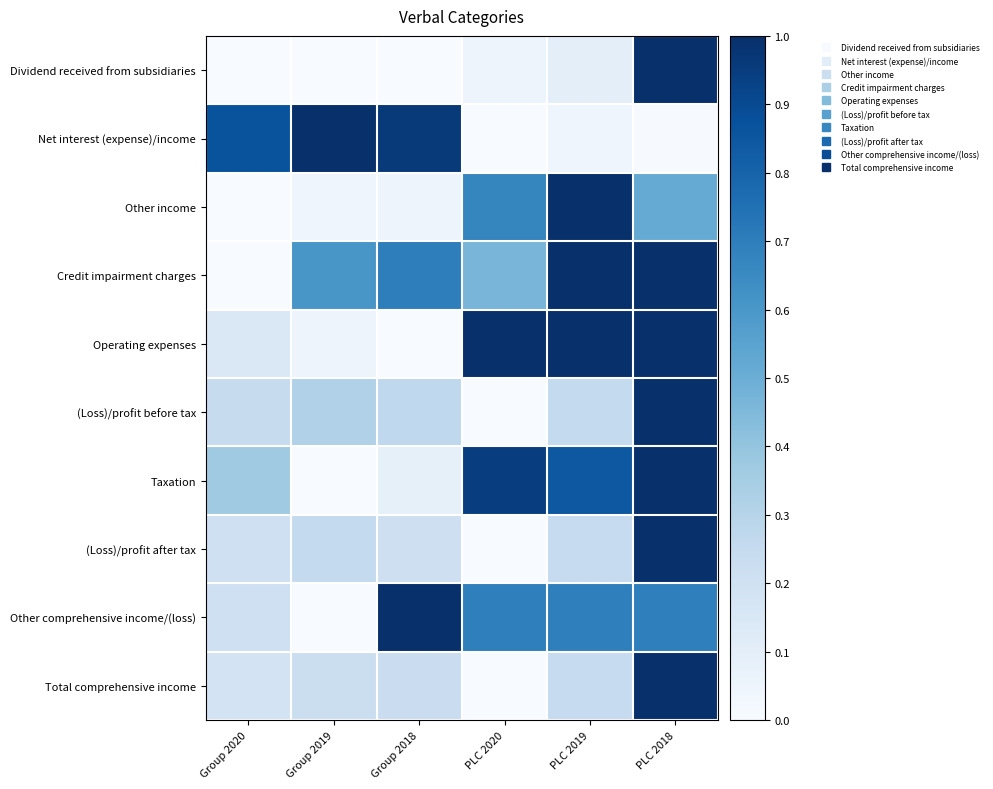

What is the spread (max minus min) of values at PLC 2018?

1.0